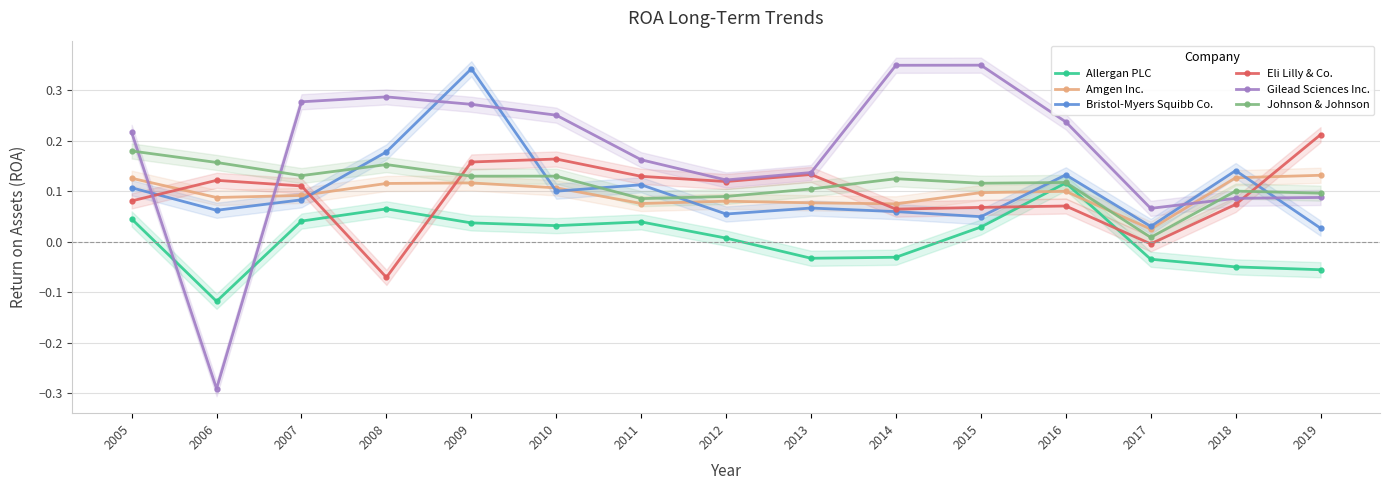

At how many categories does at least one series exceed 0?

15